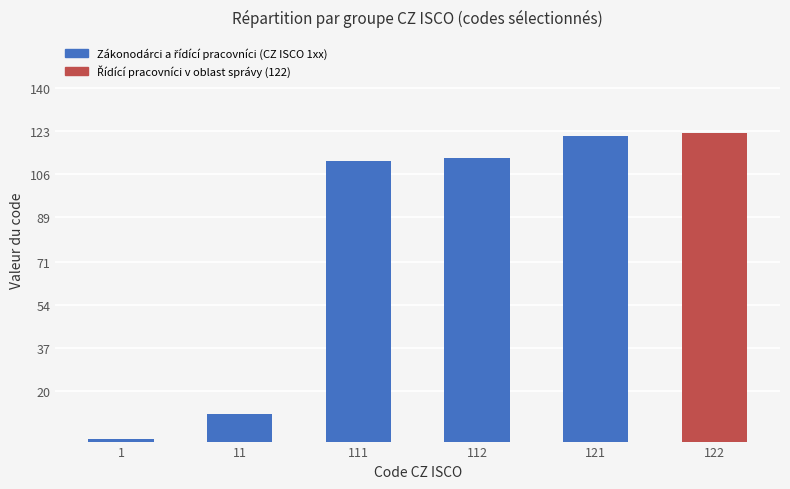

What is the difference between the second highest and second lowest values?

110